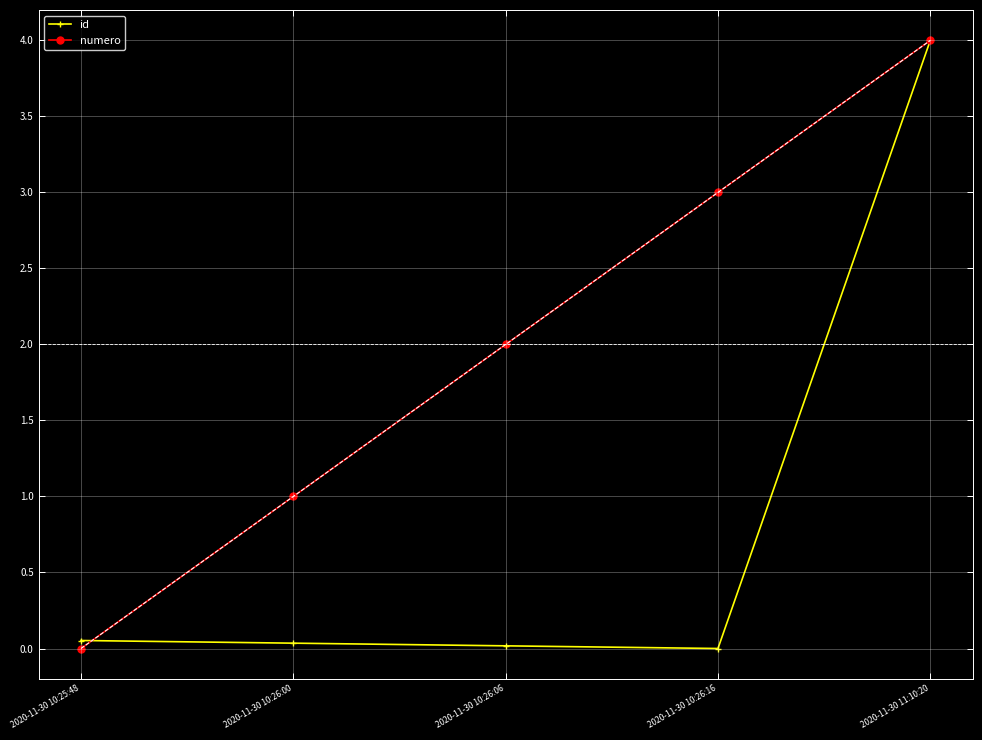

Which category has the highest value in the numero series?

2020-11-30 11:10:20